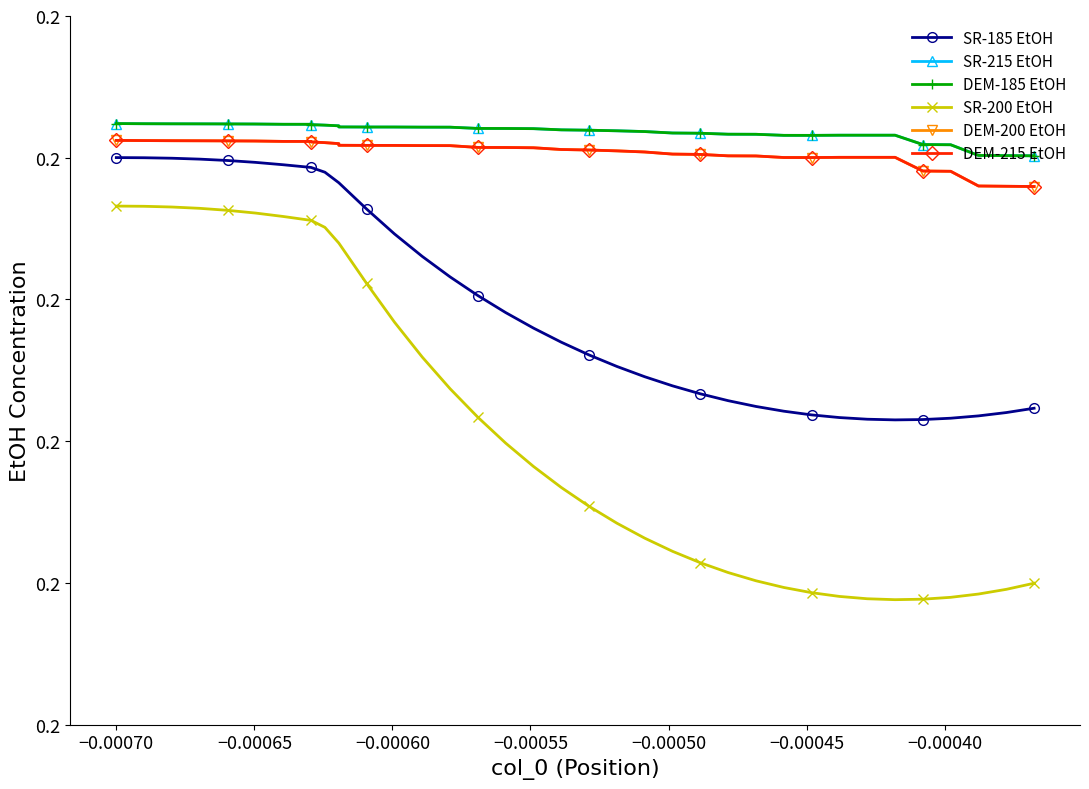

How many lines are shown in the chart?

6